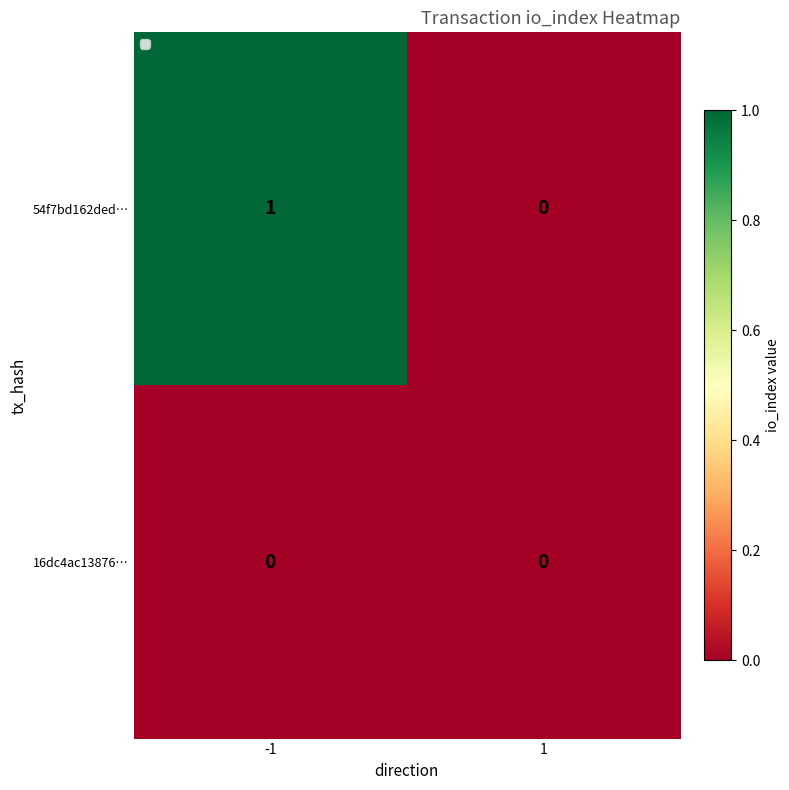

What is the sum of all 54f7bd162ded… values?

1